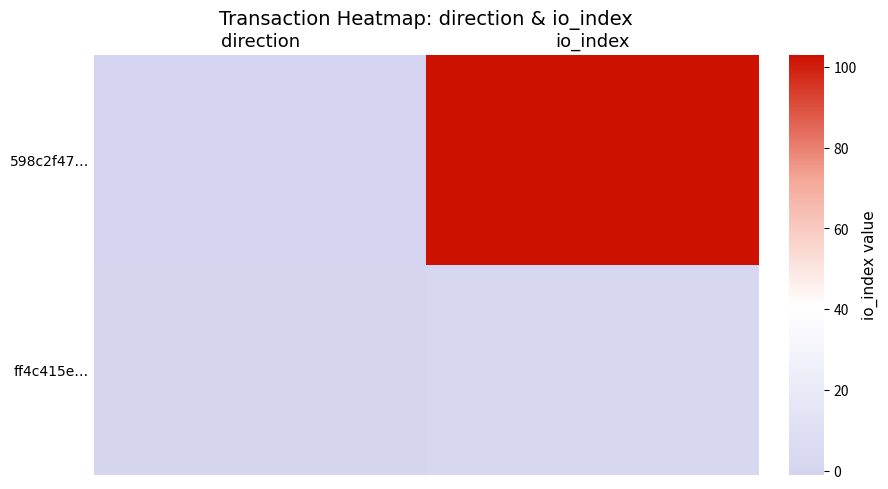

Reading left to right, extract all data points from this chart.

598c2f47…: direction=-1	io_index=103
ff4c415e…: direction=1	io_index=3